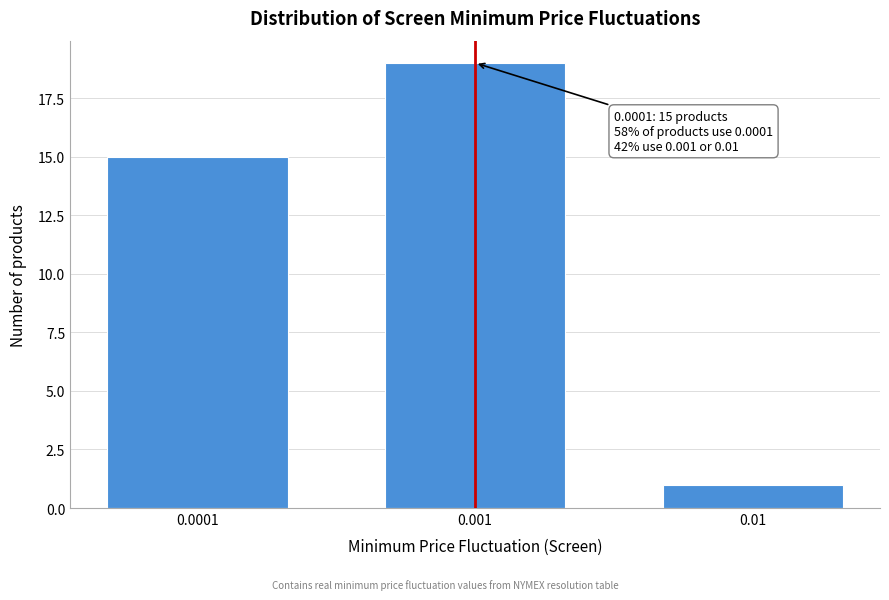

Reading left to right, what are all the values shown in this chart?

15	19	1